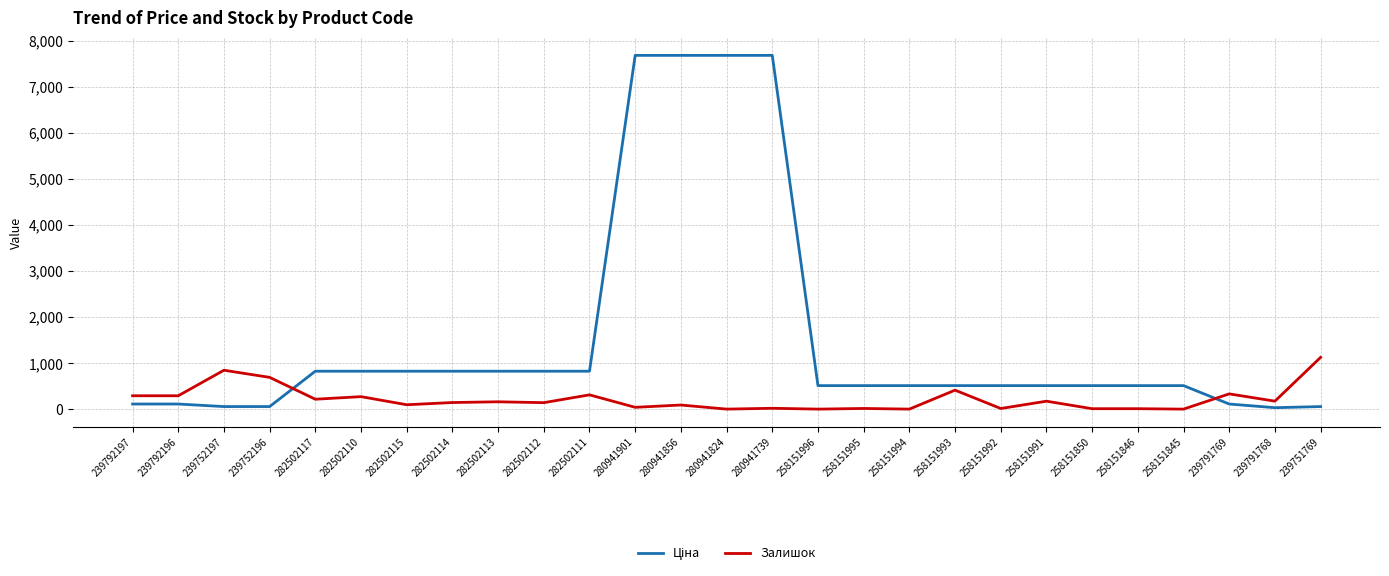

True or false: Залишок has more than 1 points higher than both neighbors.

True